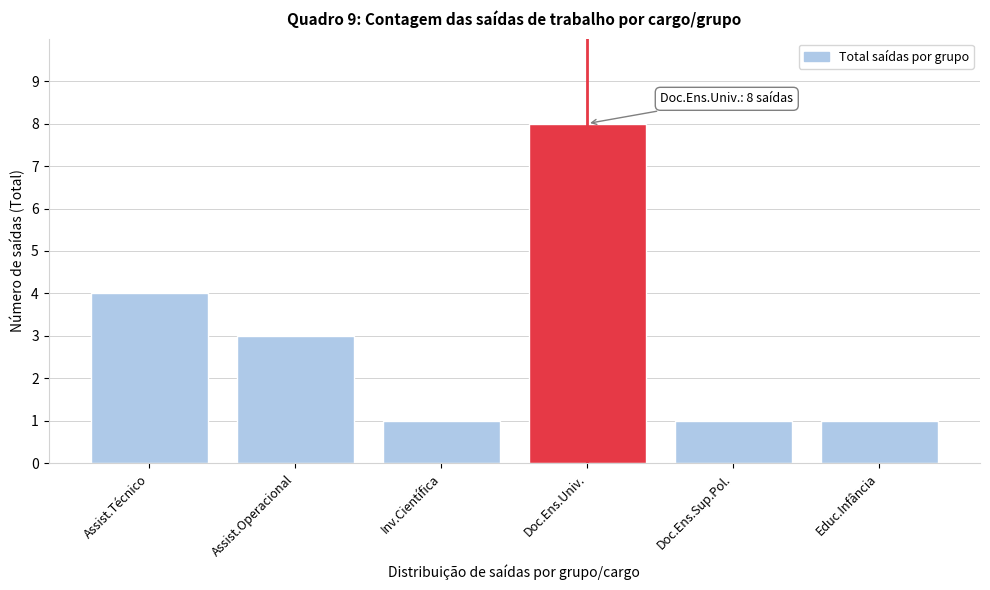

Reading left to right, transcribe all the data shown in this chart.

Assist.Técnico=4	Assist.Operacional=3	Inv.Científica=1	Doc.Ens.Univ.=8	Doc.Ens.Sup.Pol.=1	Educ.Infância=1